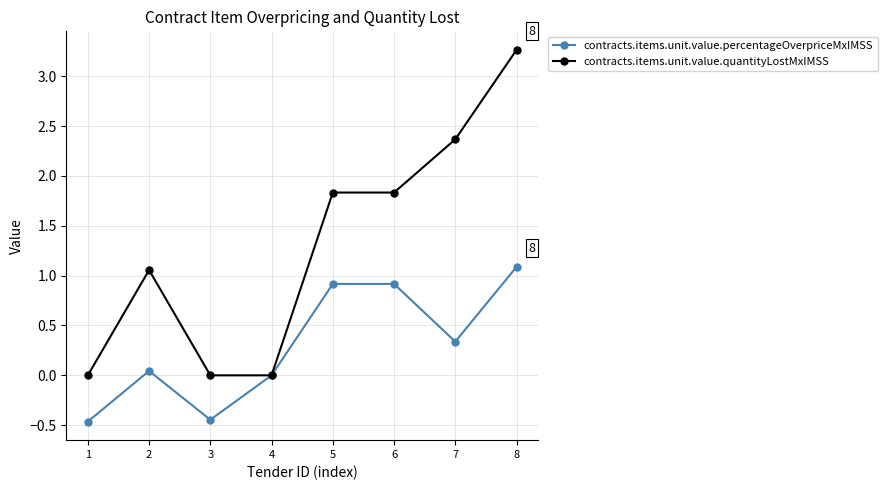

Which series has the largest range (max minus min)?

contracts.items.unit.value.quantityLostMxIMSS